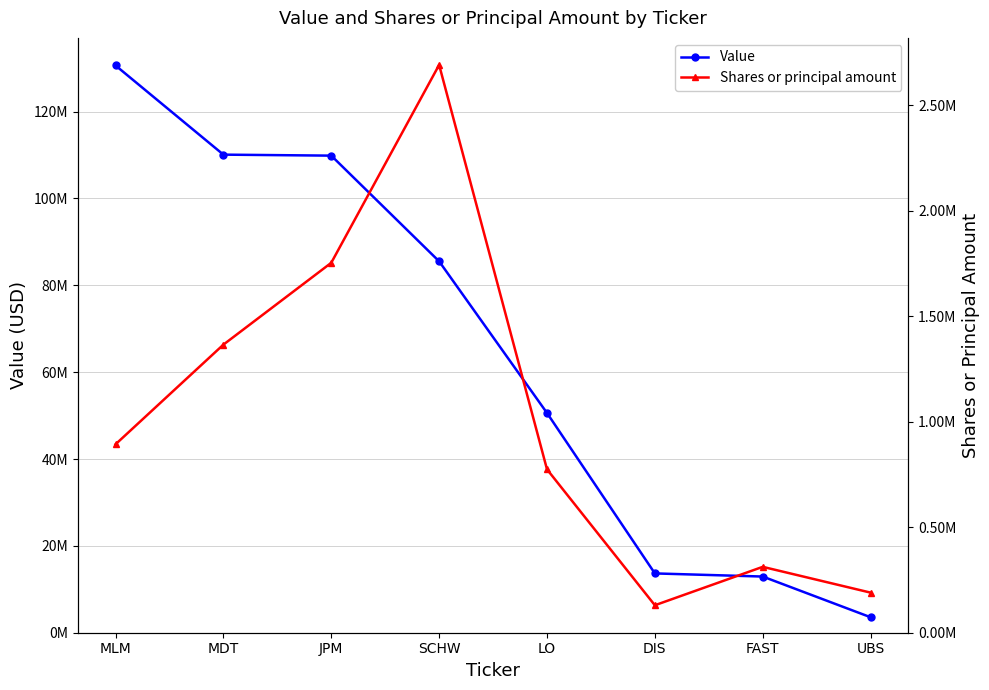

Reading right to left, extract all data points from this chart.

Value: 3565000	12935000	13655000	50595000	85515000	109850000	110080000	130610000
Shares or principal amount: 190009	312200	130200	774233	2690793	1753014	1365192	892876